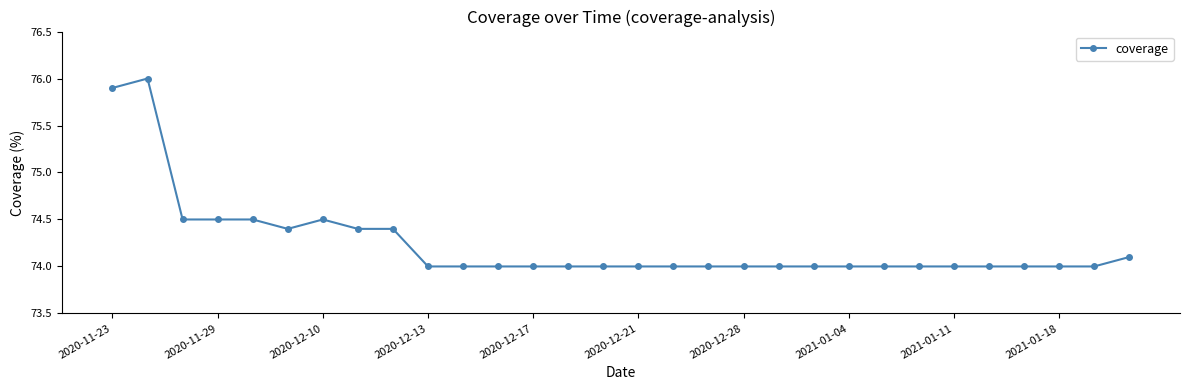

Reading left to right, extract all data points from this chart.

75.9	76.0	74.5	74.5	74.5	74.4	74.5	74.4	74.4	74.0	74.0	74.0	74.0	74.0	74.0	74.0	74.0	74.0	74.0	74.0	74.0	74.0	74.0	74.0	74.0	74.0	74.0	74.0	74.0	74.1